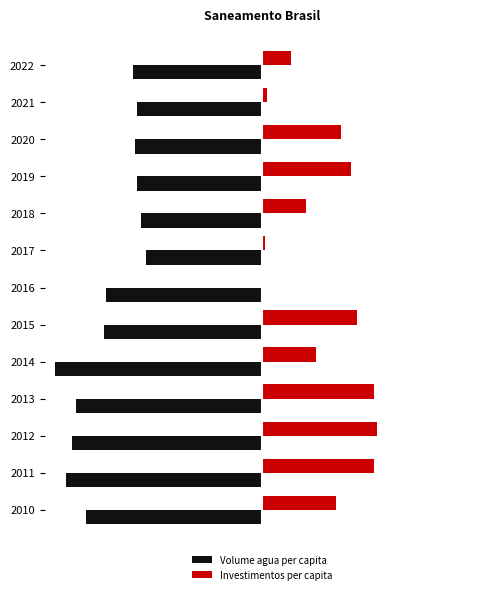

What are all the series names shown in the legend?

Volume agua per capita, Investimentos per capita